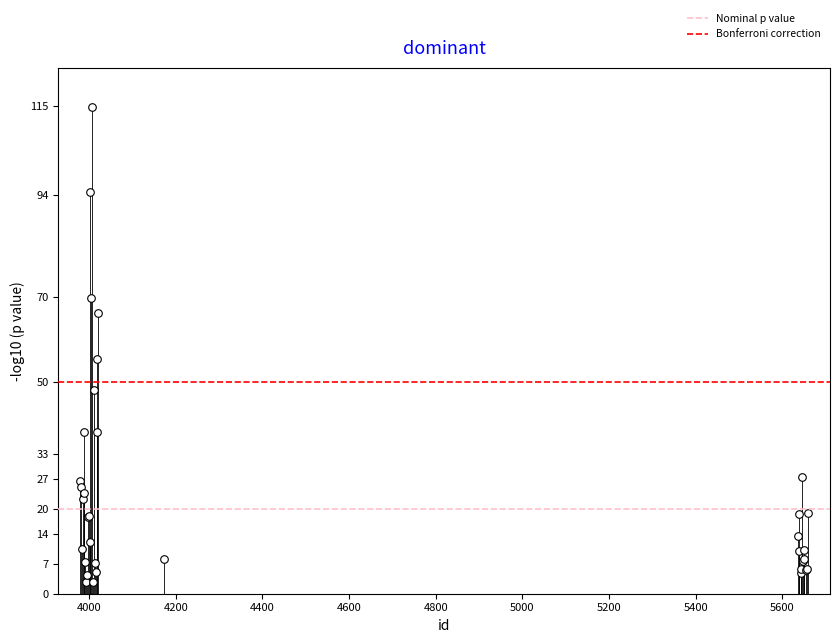

What Y value in the scatter plot is closest to 58?

55.3